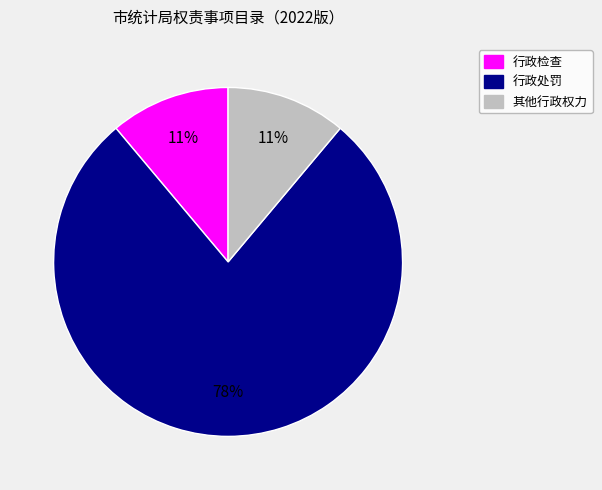

Is the sum of 行政处罚 and 行政检查 greater than half?

Yes